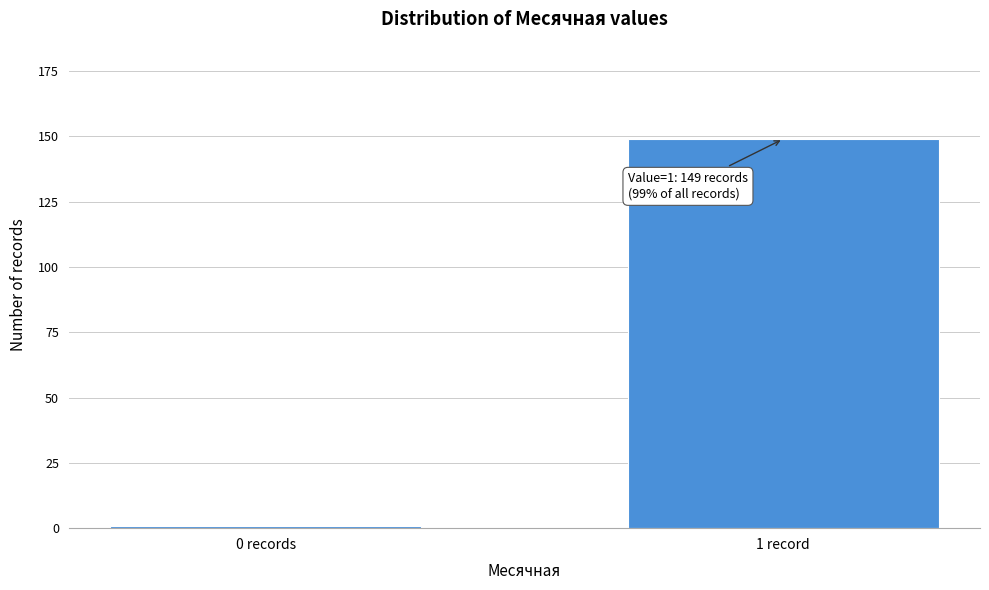

Reading left to right, extract all data points from this chart.

1	149